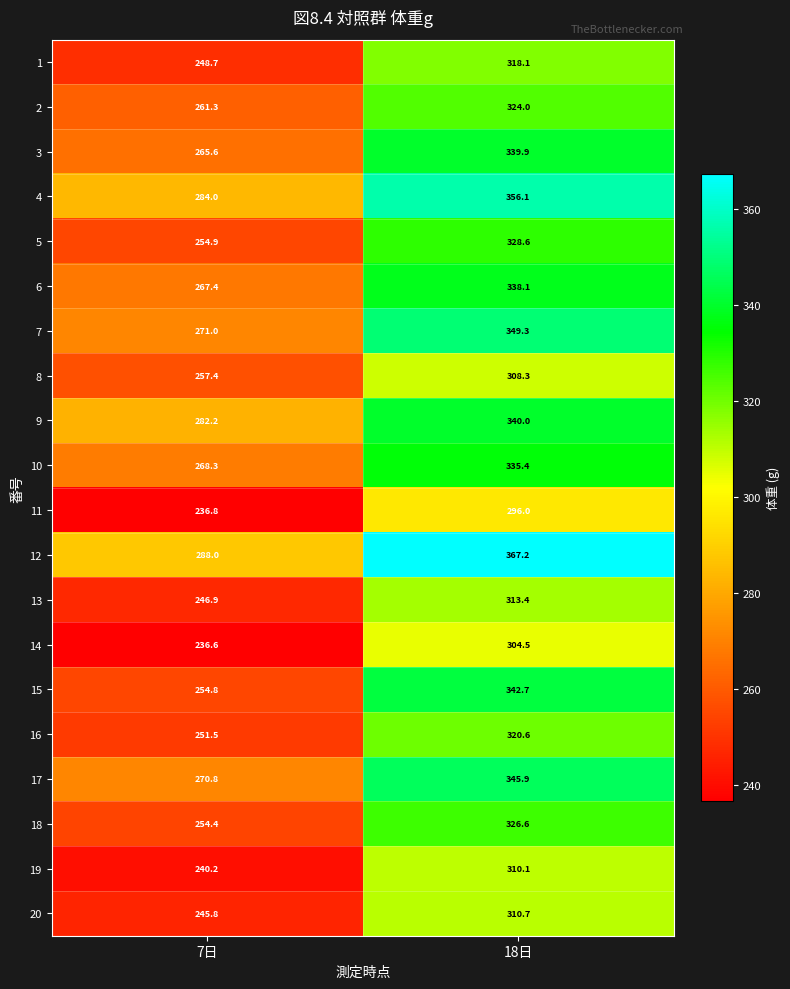

The 10 series shows 335.4 at 18日. True or false?

True